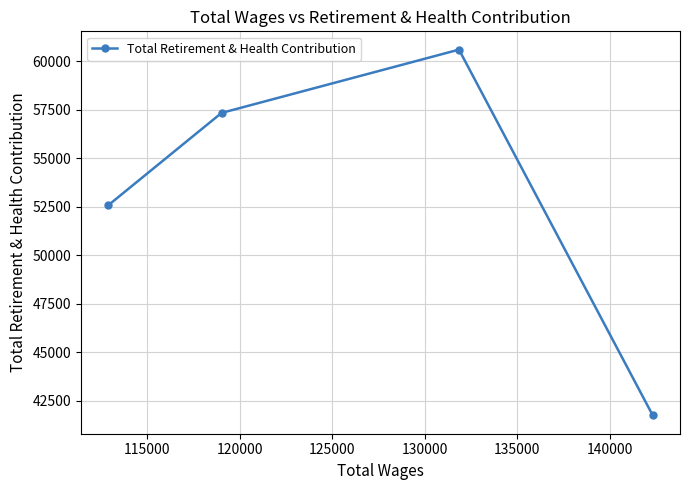

How many interior local peaks (higher than both neighbors) does the data have?

1